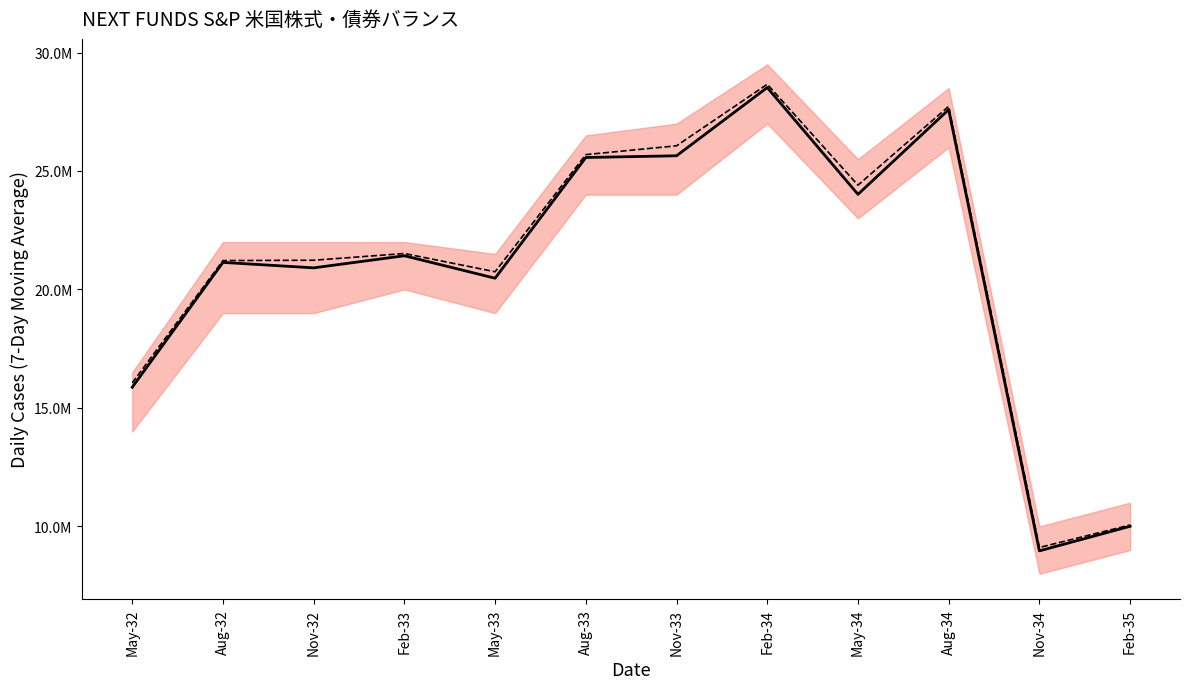

Rank the series by their maximum value, from highest to lowest.

時価合計(BASE), 評価金額(円)